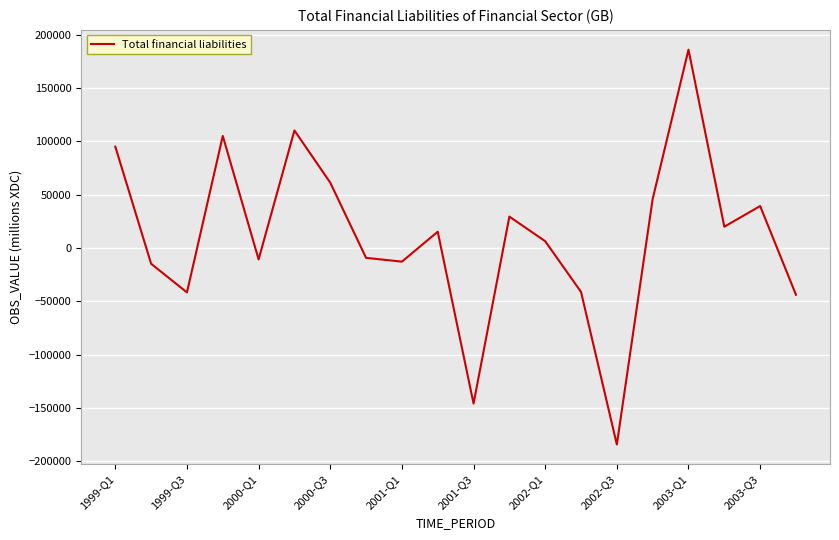

What is the difference between the second highest and second lowest values?

256143